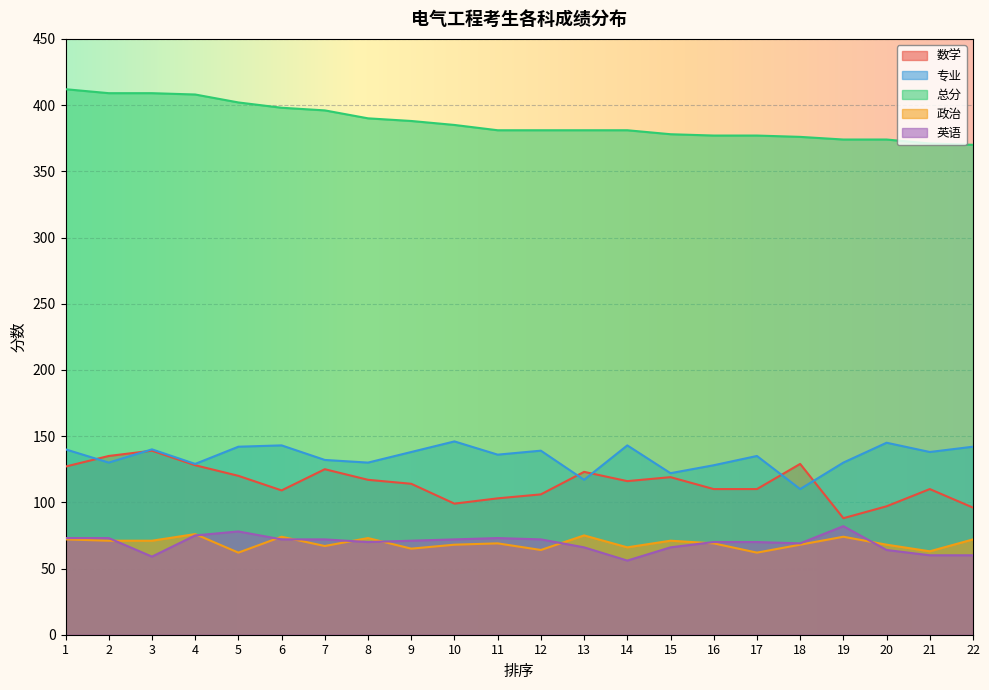

At which label is 政治 closest to 69?

11